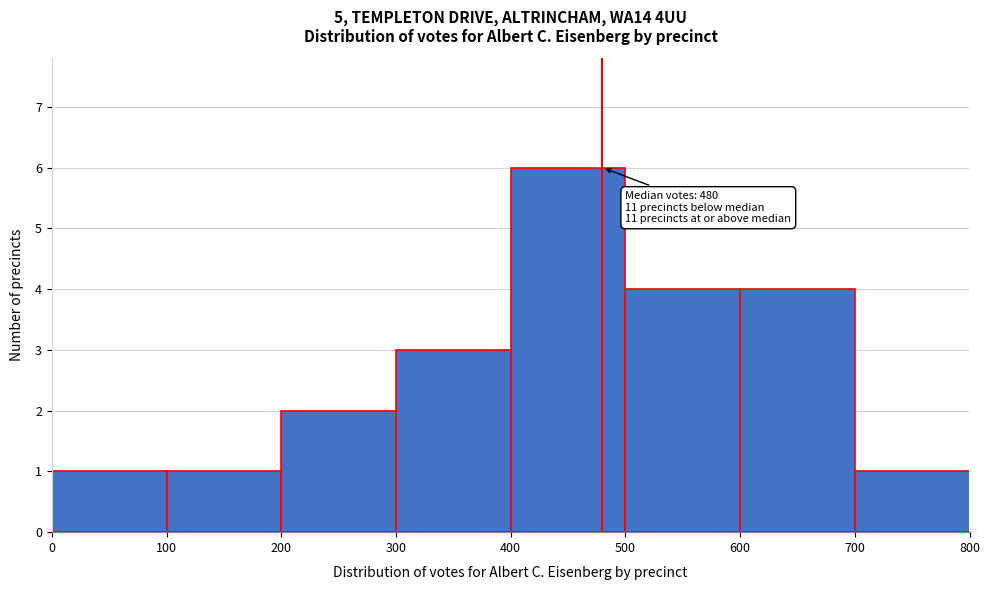

Over which range of the x-axis is the bar tallest?

400 to 500